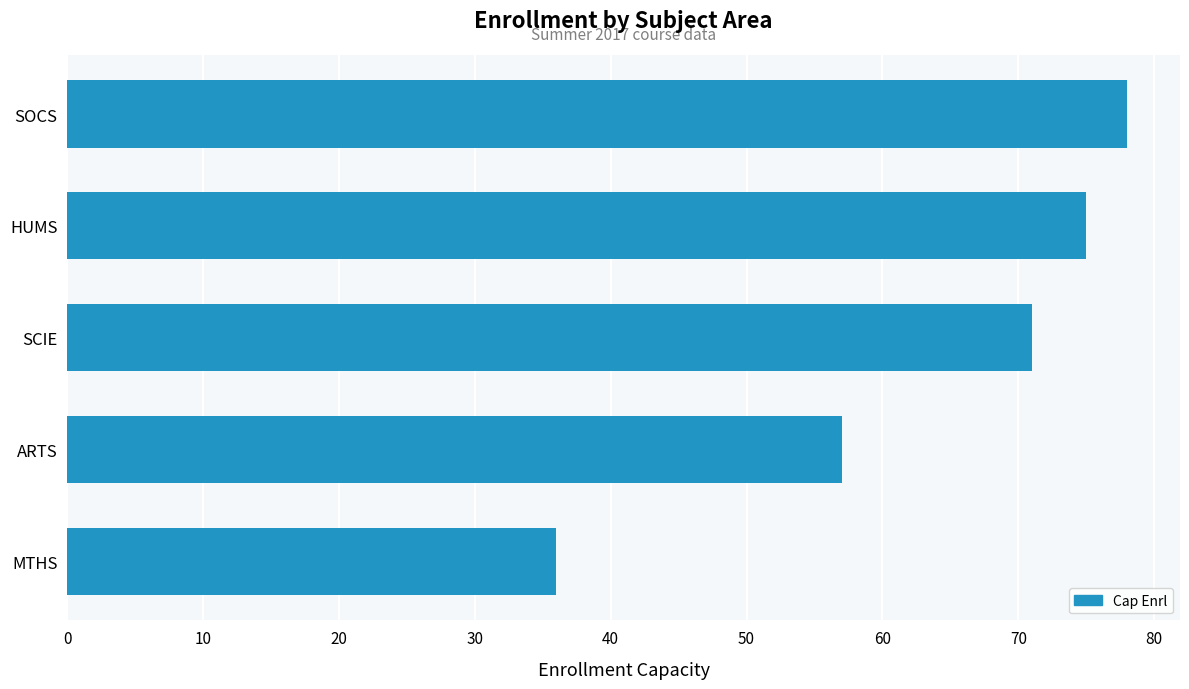

Reading bottom to top, list all the values displayed in this chart.

36	57	71	75	78